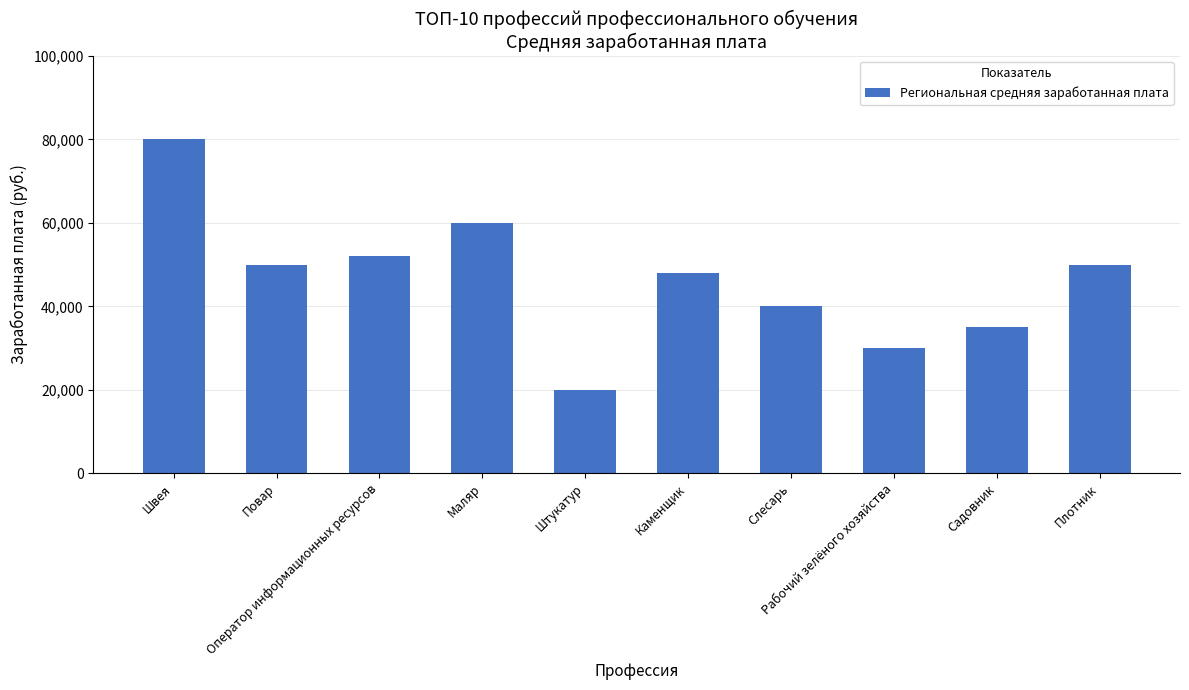

True or false: the data shows 80000 at Швея.

True